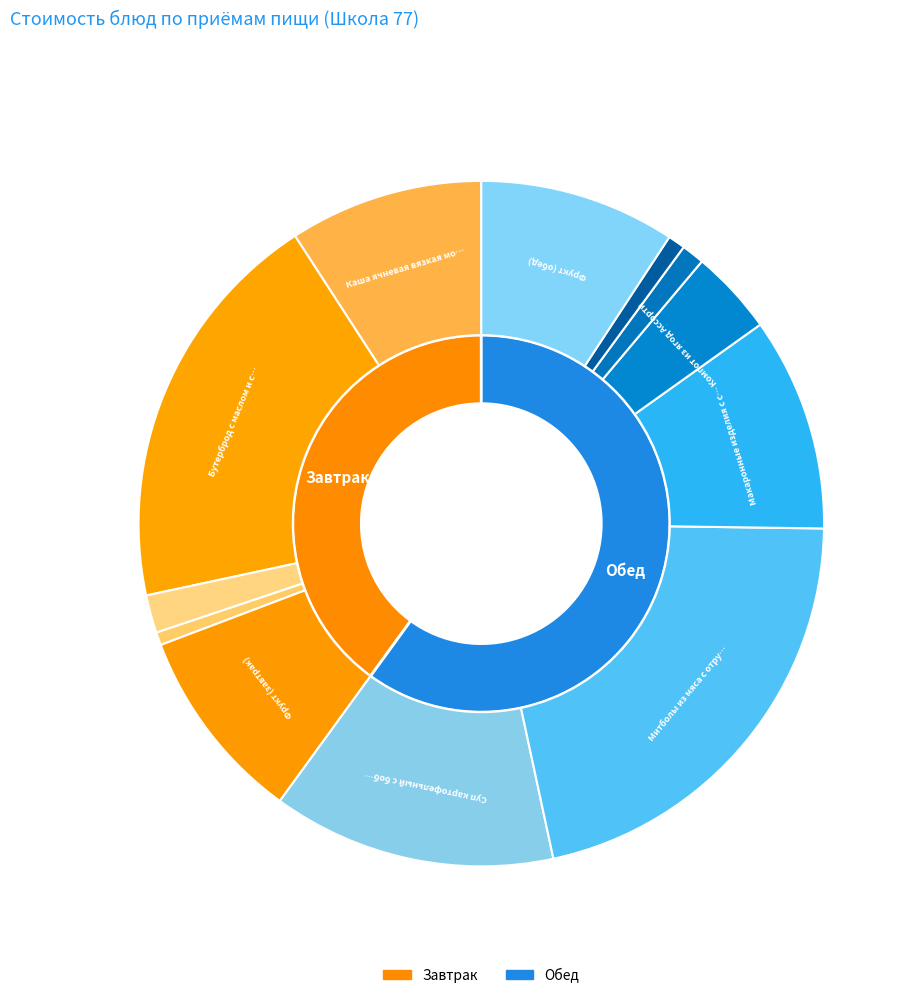

To the nearest percent, what portion does Хлеб ржаной (обед) represent?

1%